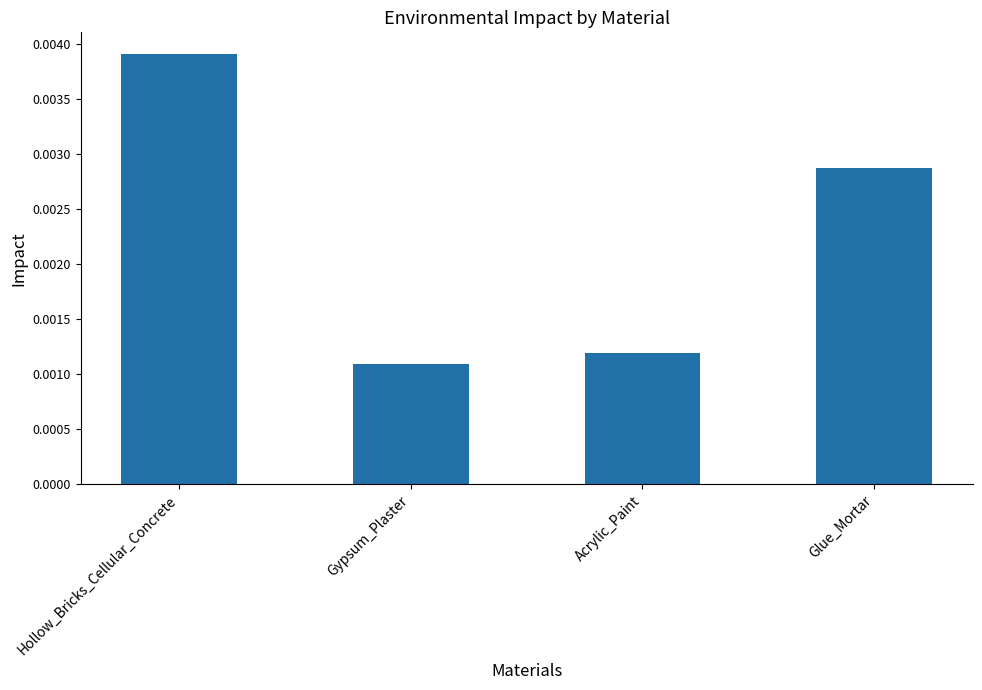

What is the label of the 1st bar from the left?

Hollow_Bricks_Cellular_Concrete